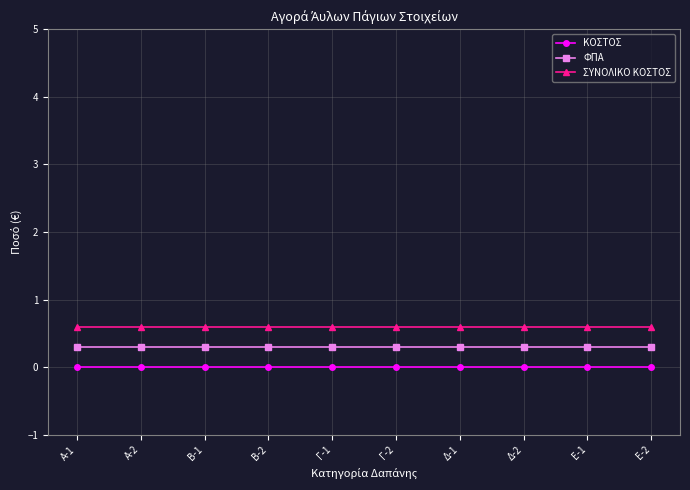

What are all the series names shown in the legend?

ΚΟΣΤΟΣ, ΦΠΑ, ΣΥΝΟΛΙΚΟ ΚΟΣΤΟΣ